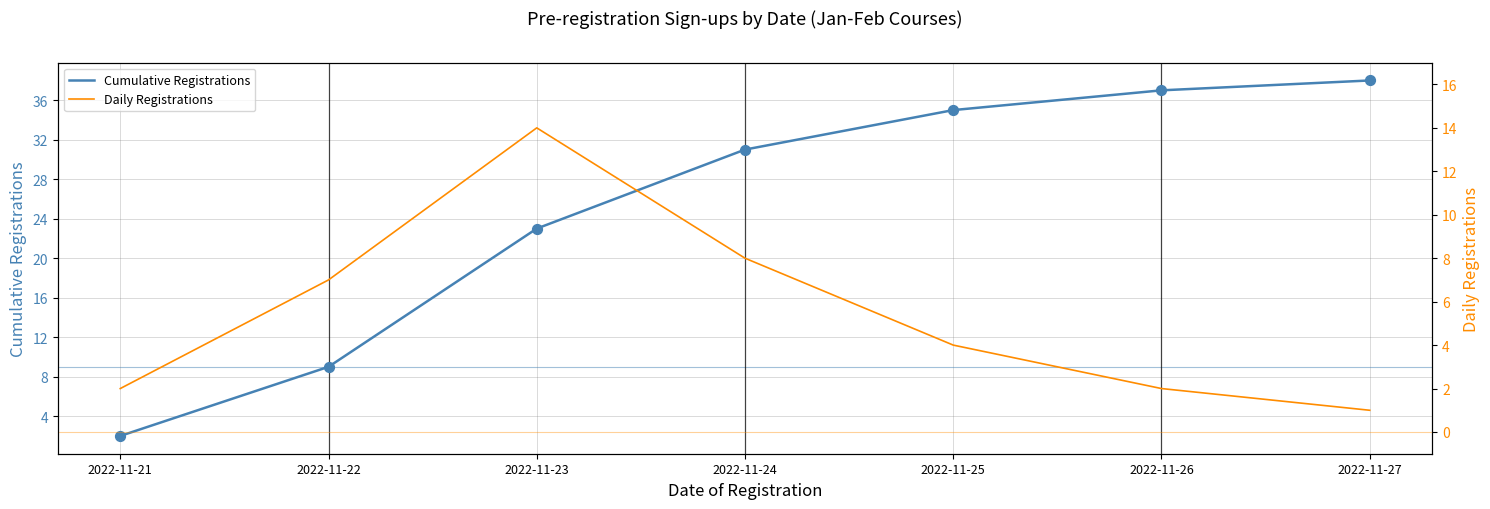

At how many categories does at least one series exceed 20?

5